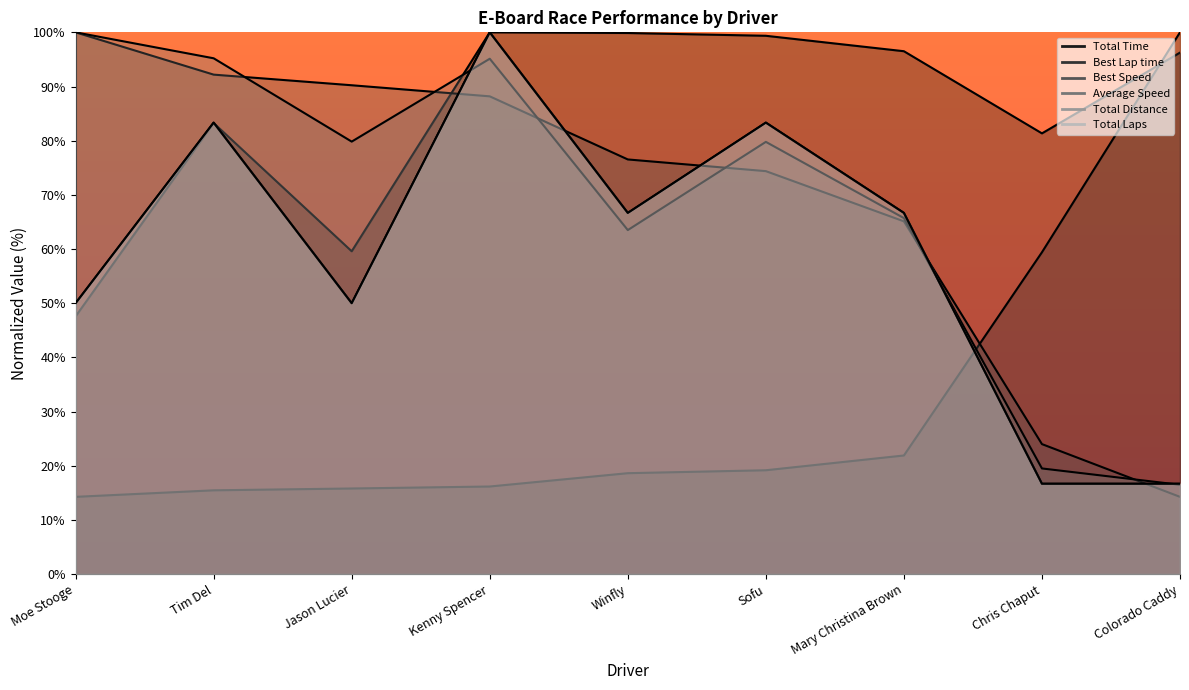

Which series has the widest spread of values?

Best Speed